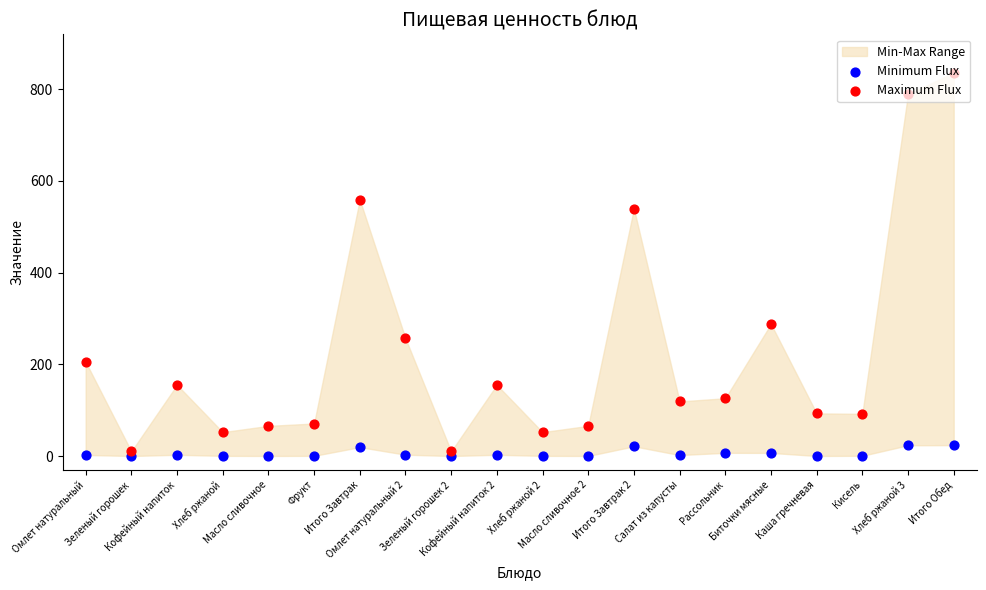

At which category is the sum across all series the highest?

Итого Обед